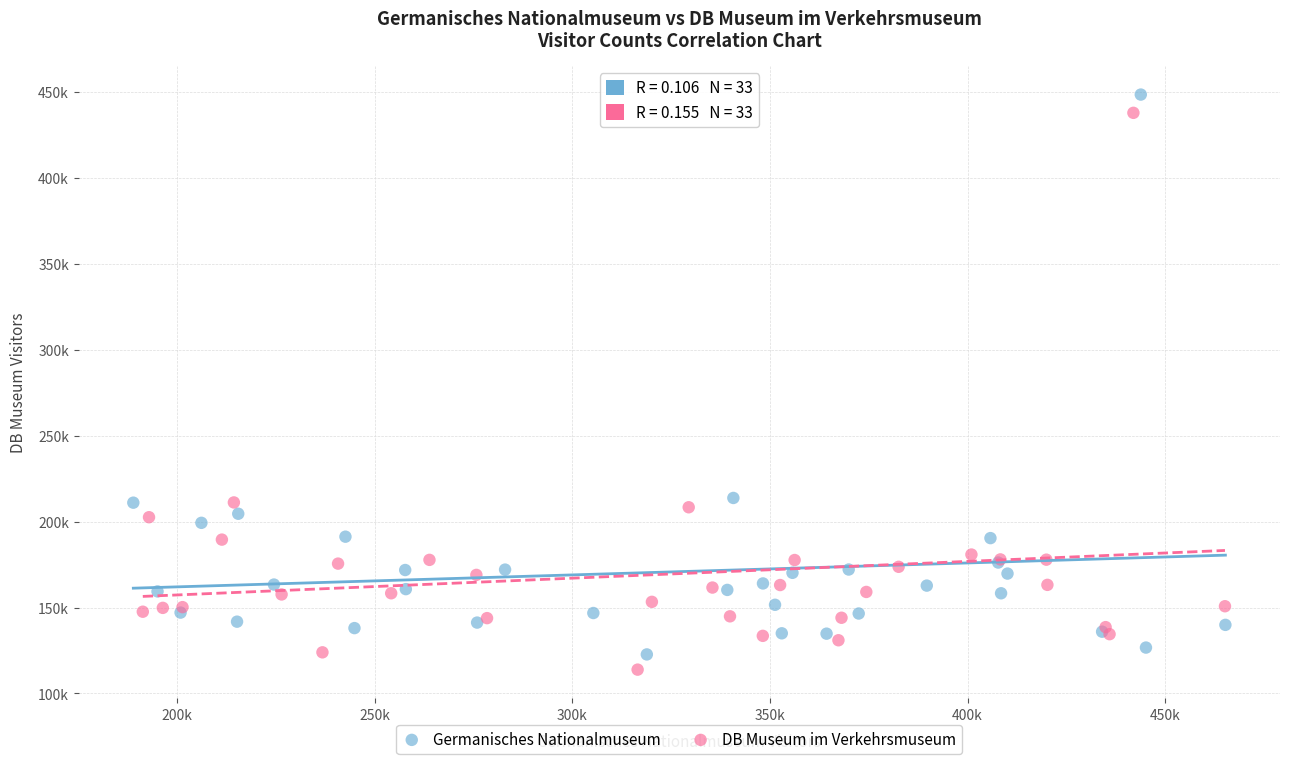

What are all the series names shown in the legend?

Germanisches Nationalmuseum, DB Museum im Verkehrsmuseum